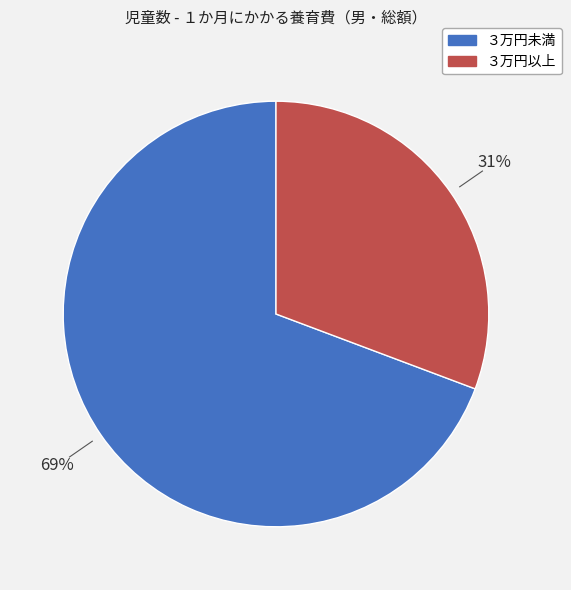

What percentage is the ３万円以上 slice, to the nearest percent?

31%